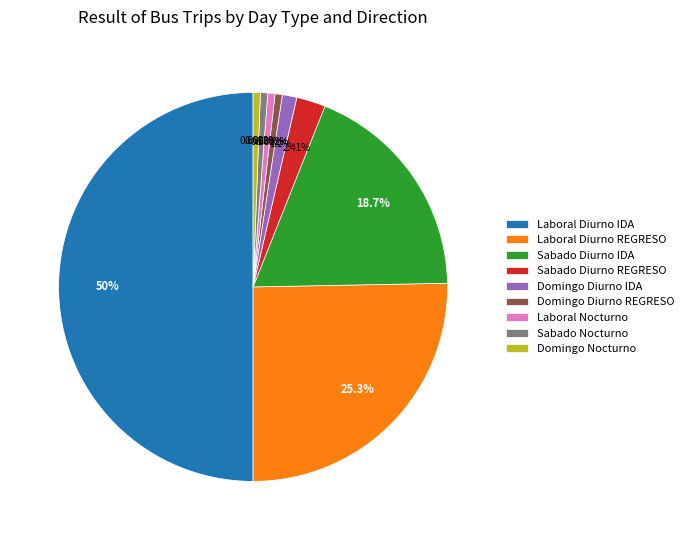

Which category has the biggest portion of the pie?

Laboral Diurno IDA